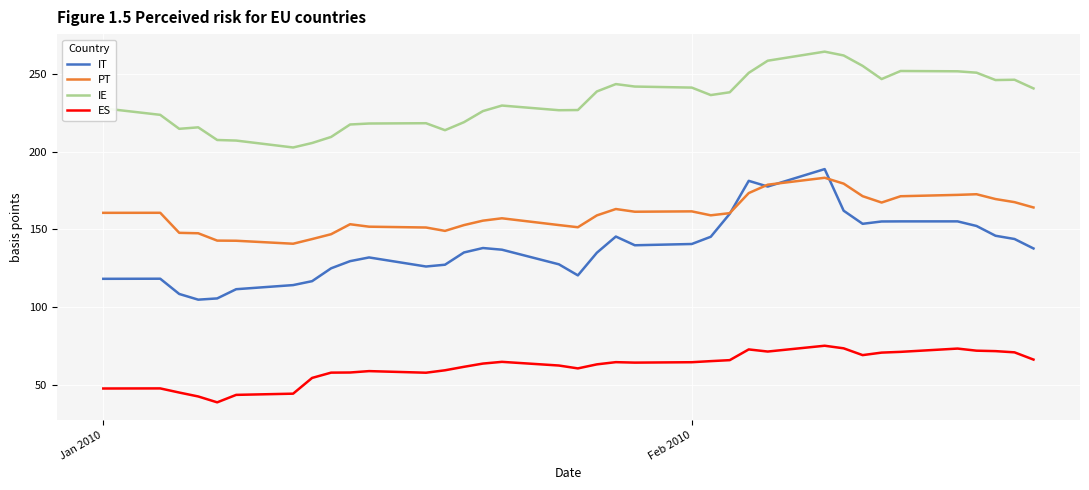

True or false: IE and IT intersect in this chart.

False